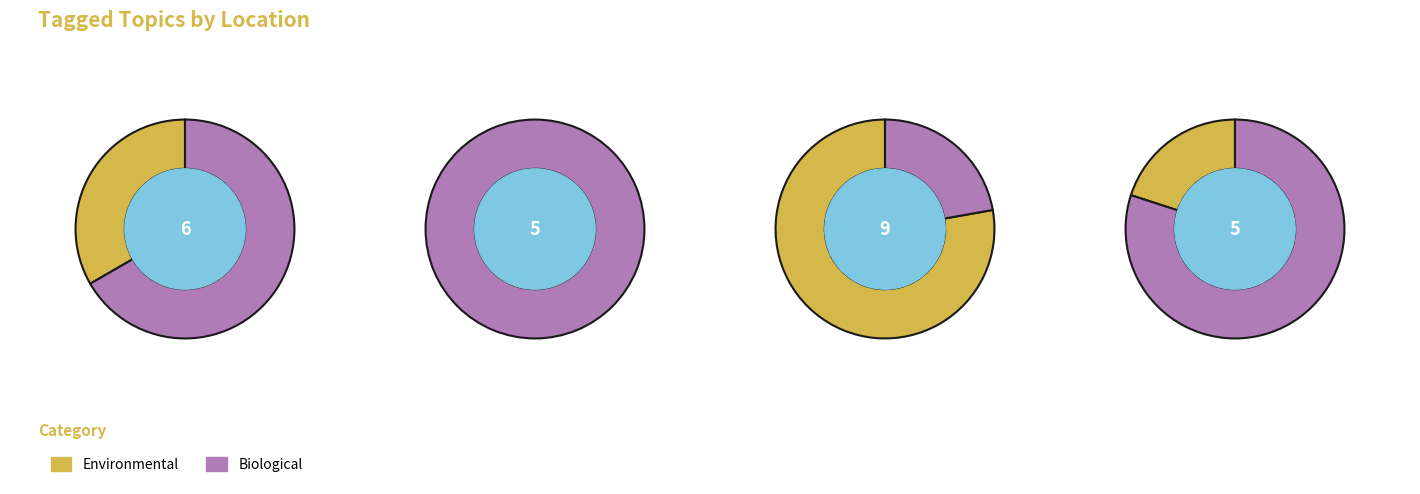

Rank the categories by WATER value from highest to lowest.

Vestre Jakobselv, Teno River, Vesterelv, Tana